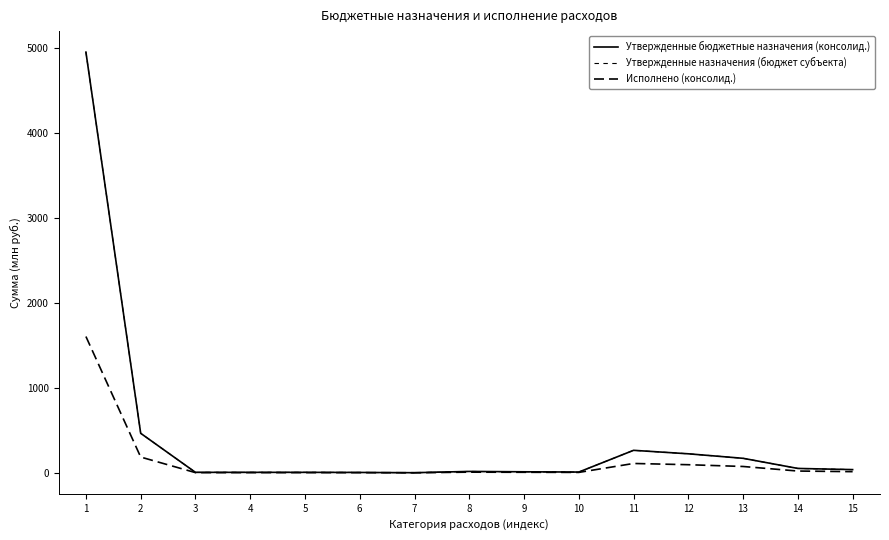

Reading left to right, what are all the values shown in this chart?

Утвержденные бюджетные назначения (консолид.): 4949.4	464.8	5.4	5.4	5.4	4.2	1.2	16.1	11.9	8.8	264.6	223.6	170.5	51.4	37.7
Утвержденные назначения (бюджет субъекта): 4949.4	464.8	5.4	5.4	5.4	4.2	1.2	16.1	11.9	8.8	264.6	223.6	170.5	51.4	37.7
Исполнено (консолид.): 1603.5	185.3	2.2	2.2	2.2	1.8	0.5	7.7	6.1	4.8	109.9	95.3	74.4	20.8	13.5